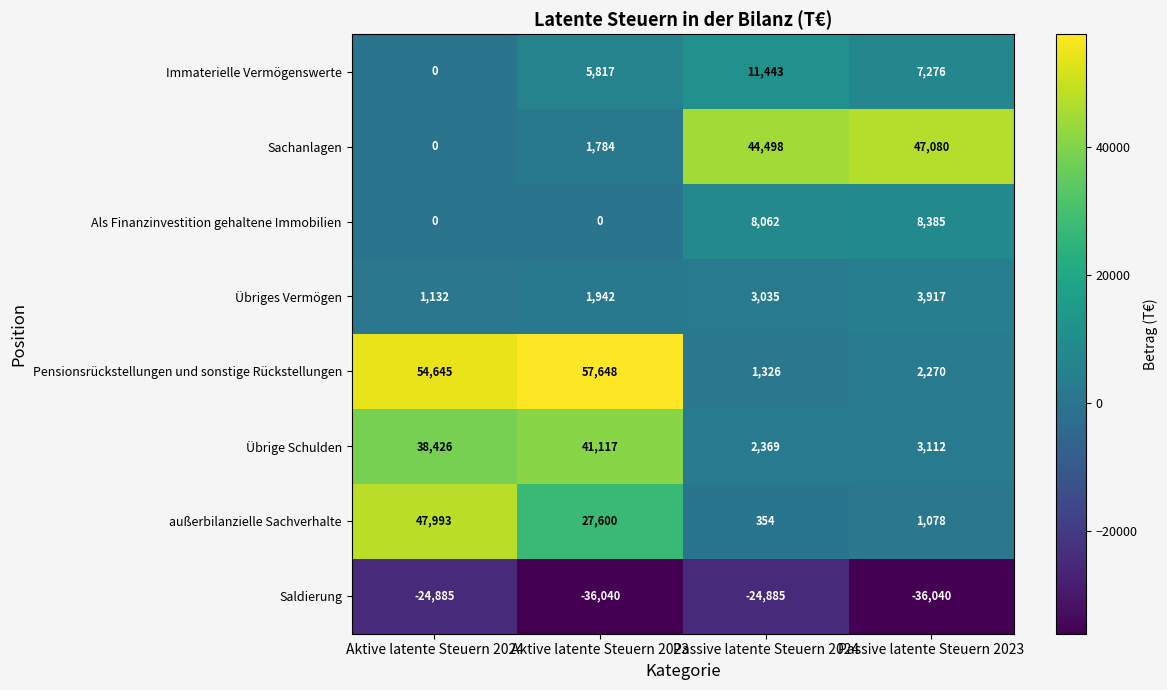

What is the difference between the highest and lowest values at Aktive latente Steuern 2024?

79530